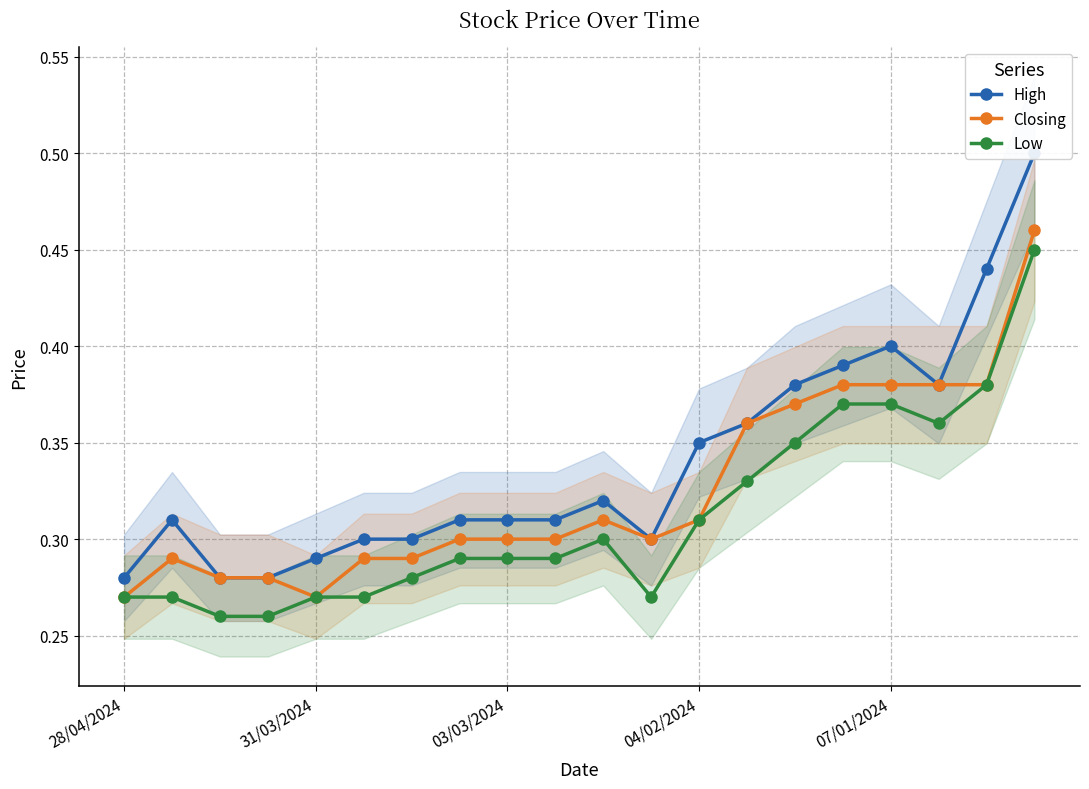

True or false: Low has more than 0 interior local peaks.

True